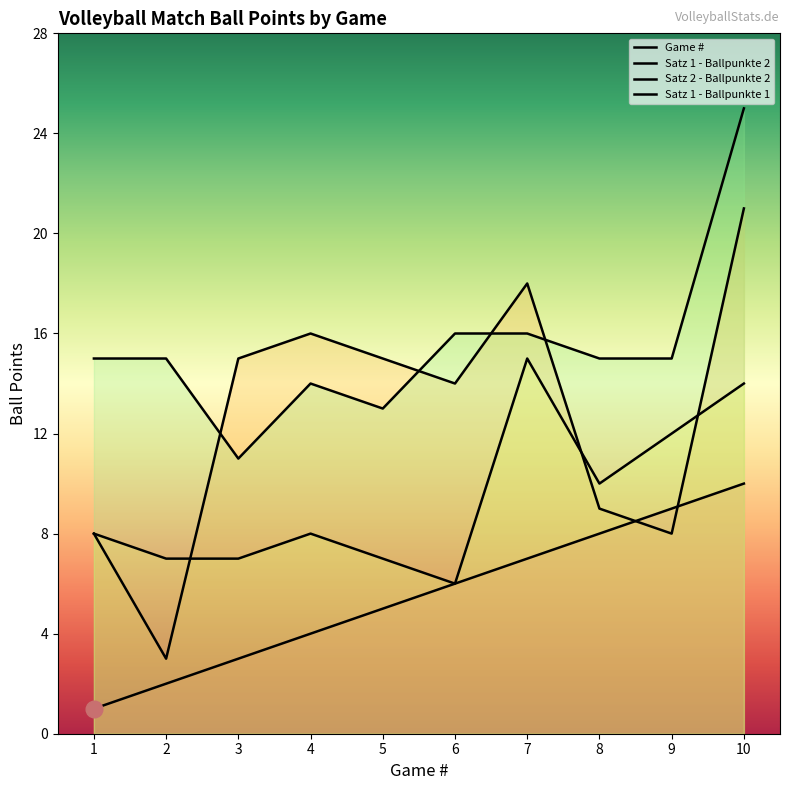

True or false: Game # and Satz 1 - Ballpunkte 1 cross at least once.

False